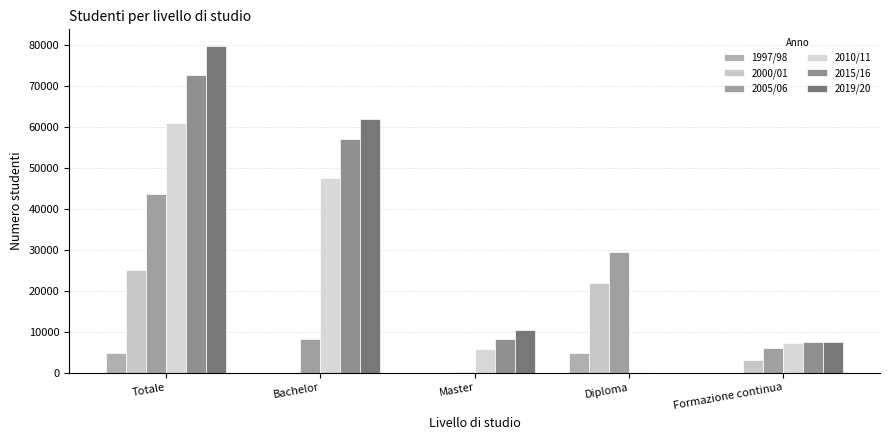

How many groups of bars are there?

5